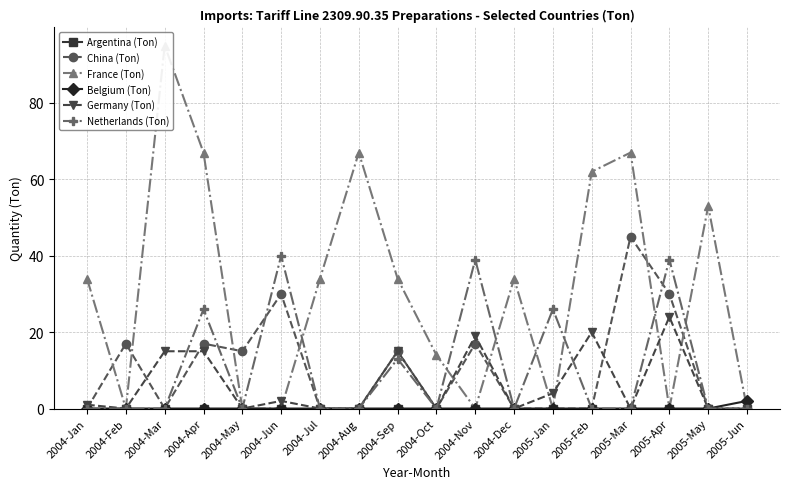

True or false: Germany (Ton) and Argentina (Ton) intersect in this chart.

False